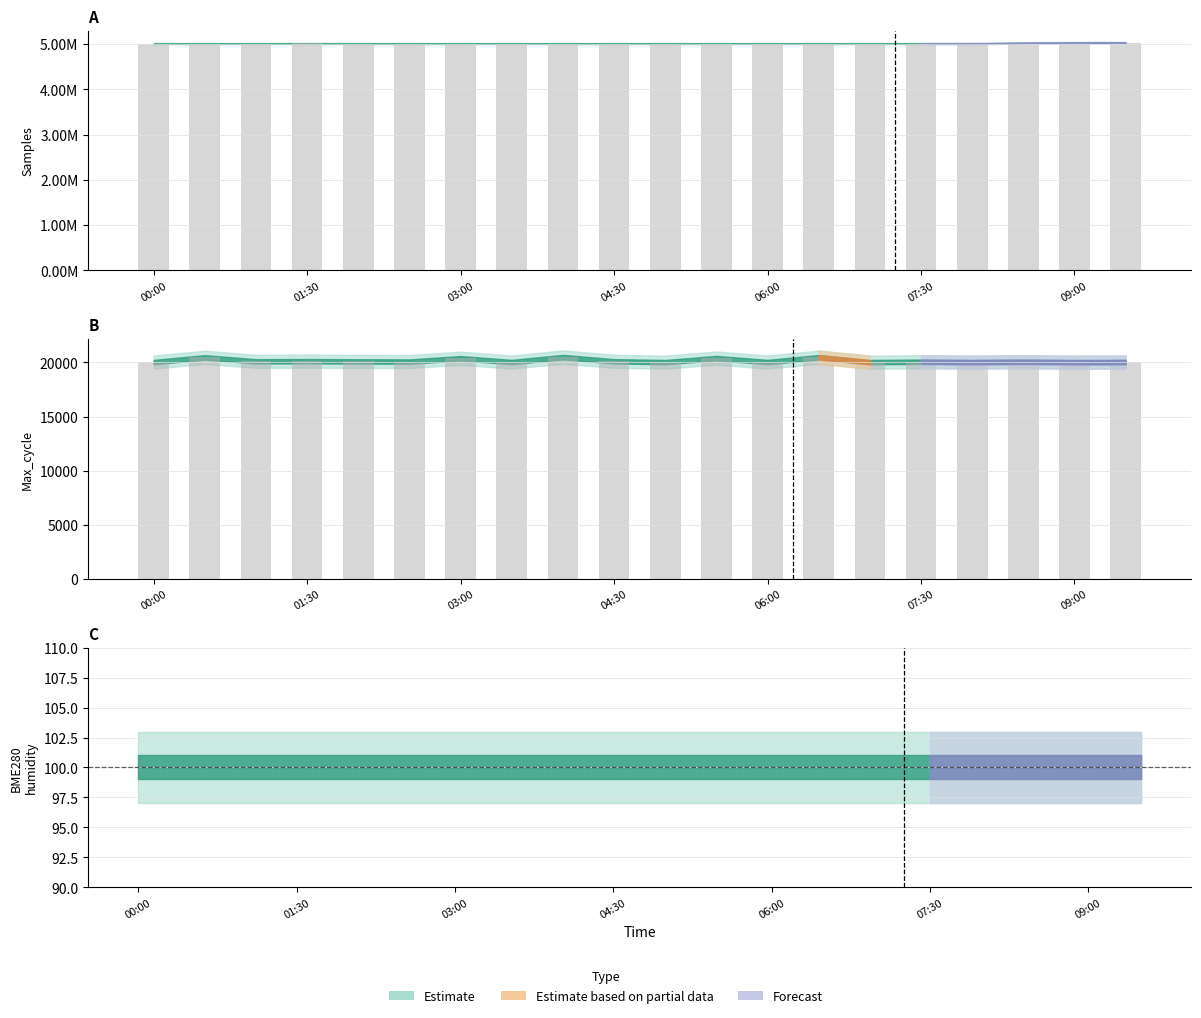

Which series has the largest range (max minus min)?

Samples (bar)